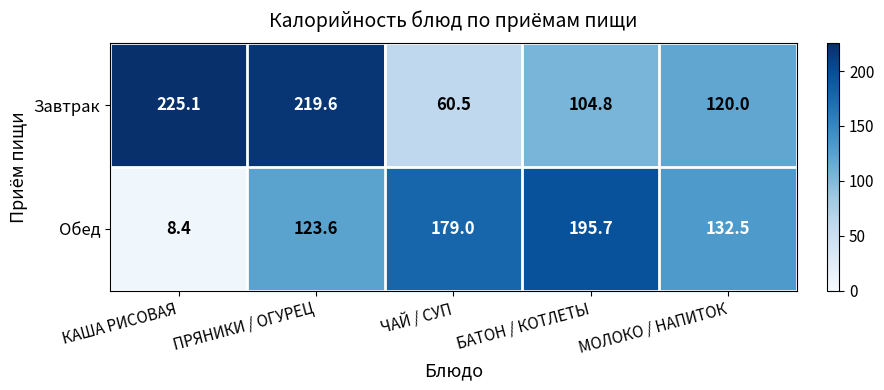

Which series changed the most between КАША РИСОВАЯ and МОЛОКО / НАПИТОК?

Обед